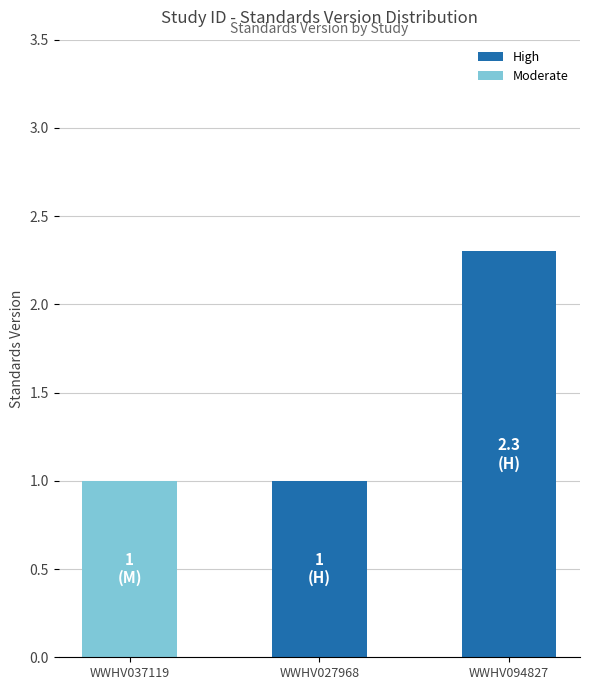

What is the difference between the maximum and minimum values?

1.3